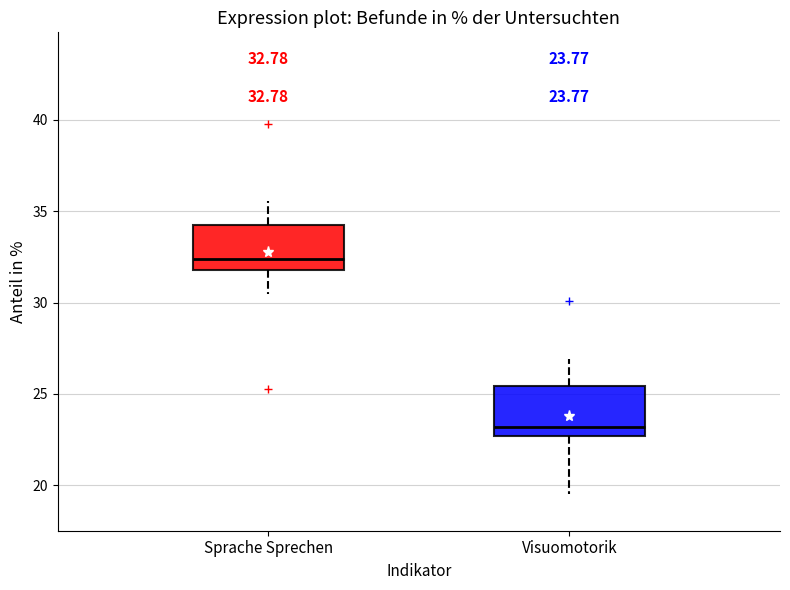

Which box's median line is the highest?

Sprache Sprechen